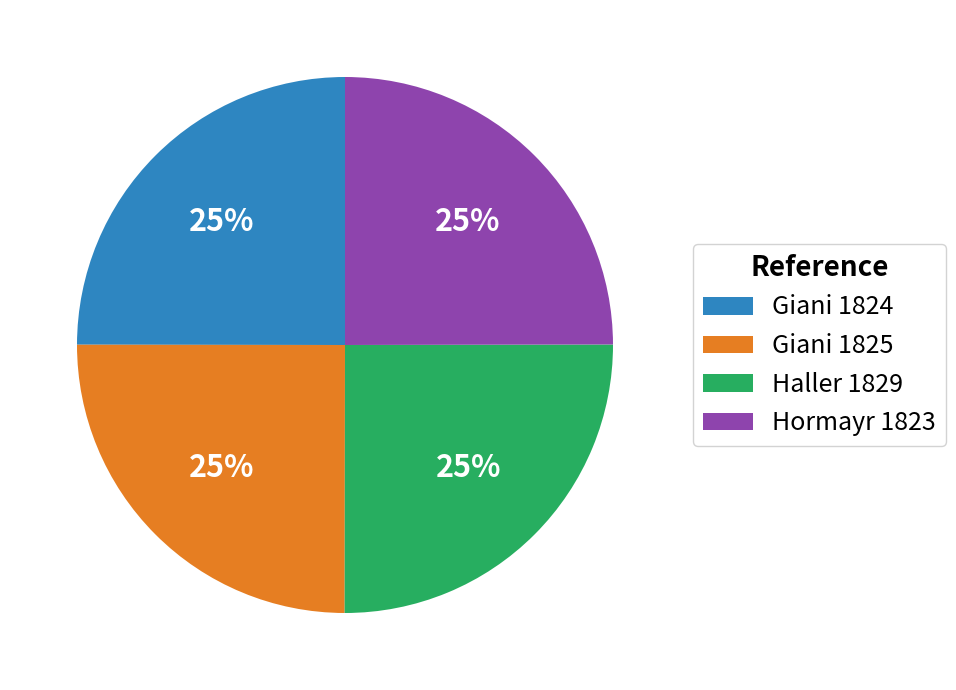

Is it true that Hormayr 1823 is 16% of the pie?

False